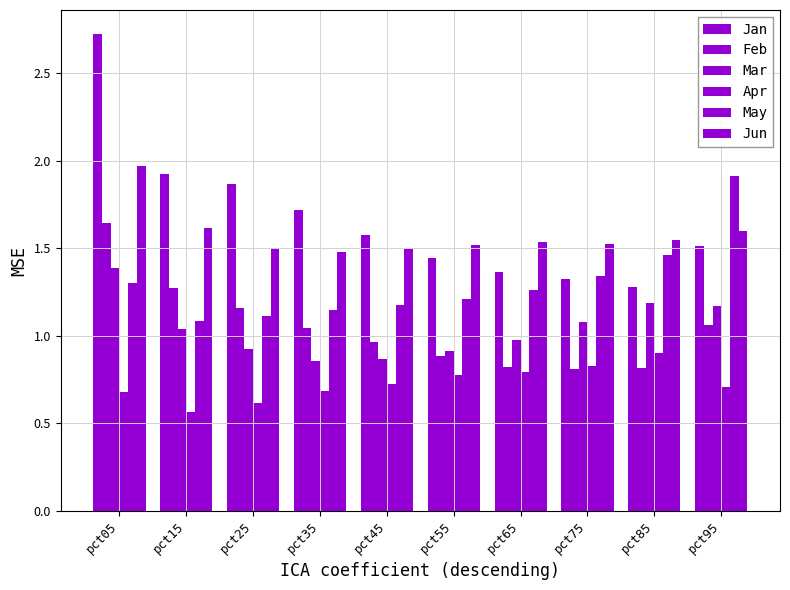

The value of May at pct55 is 1.9. True or false?

False